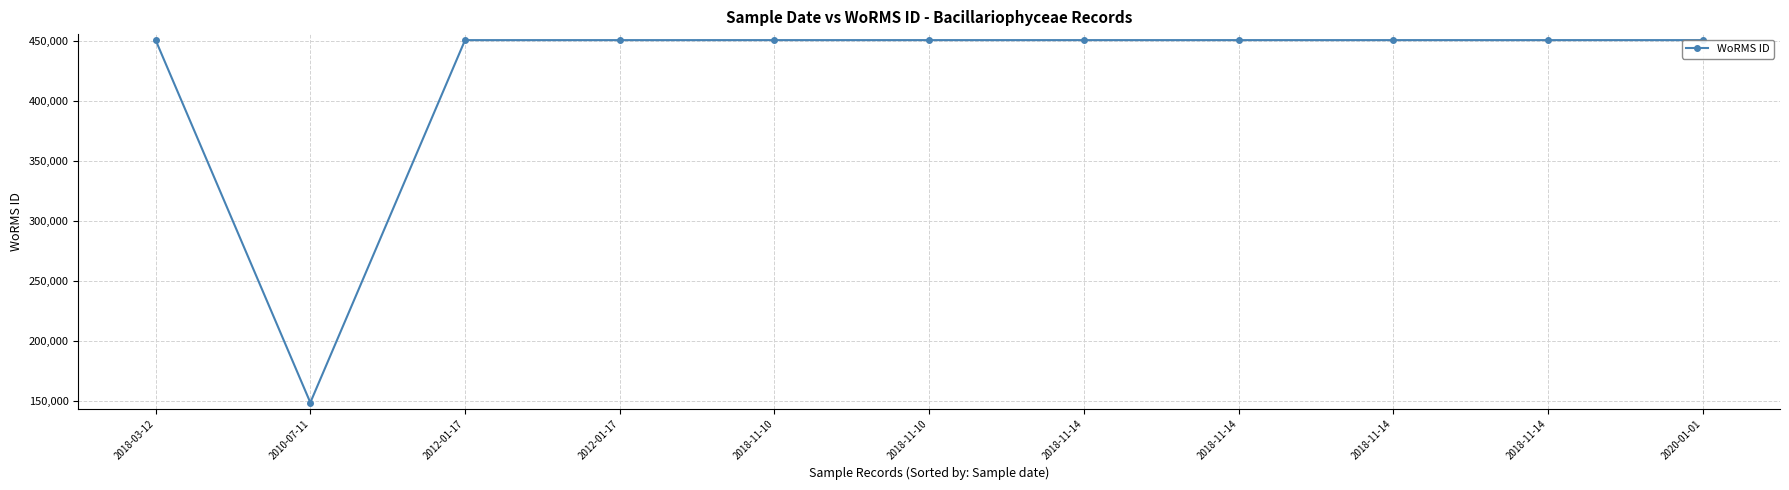

The chart shows a value of 234640 at 2018-11-14. True or false?

False